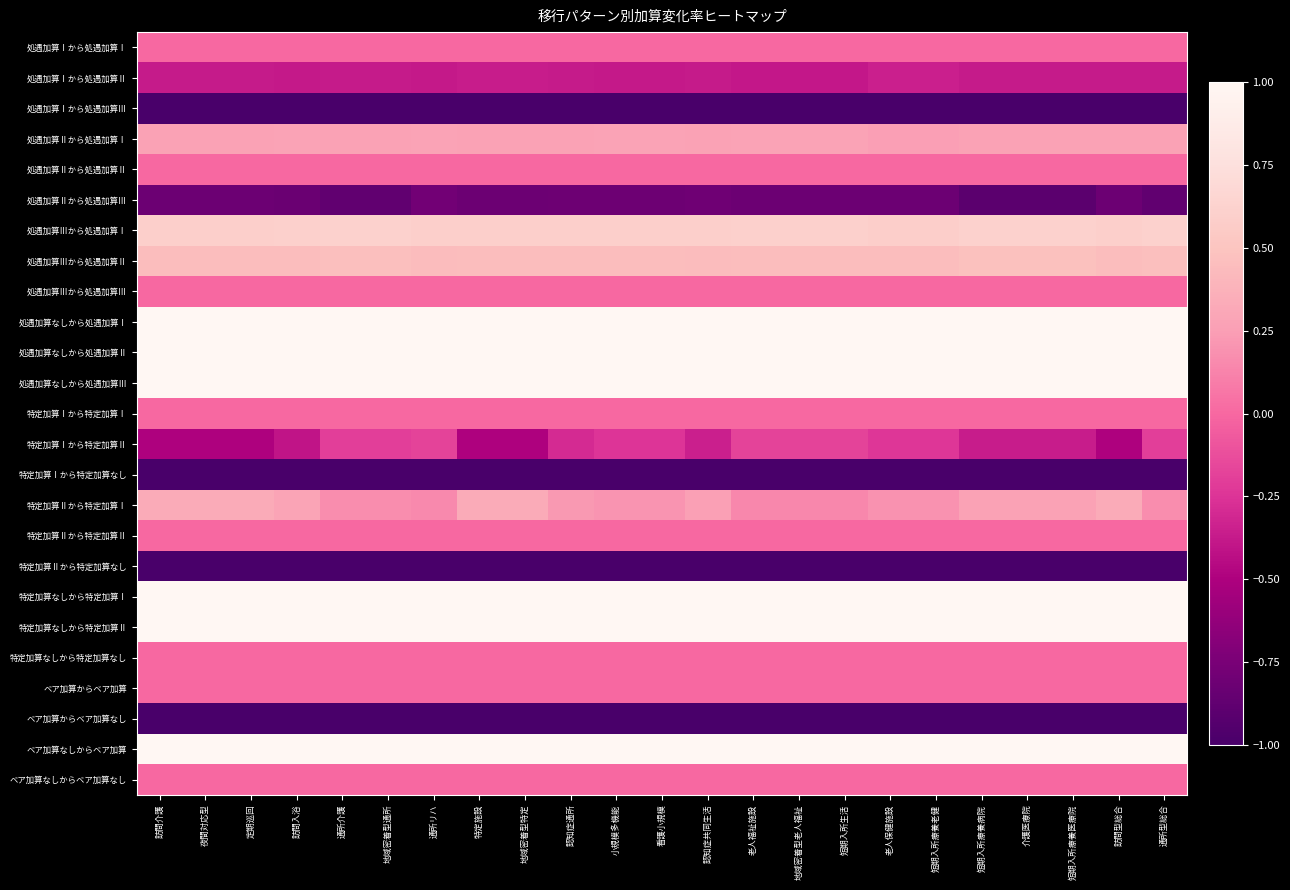

At which category is the sum across all series the highest?

老人保健施設